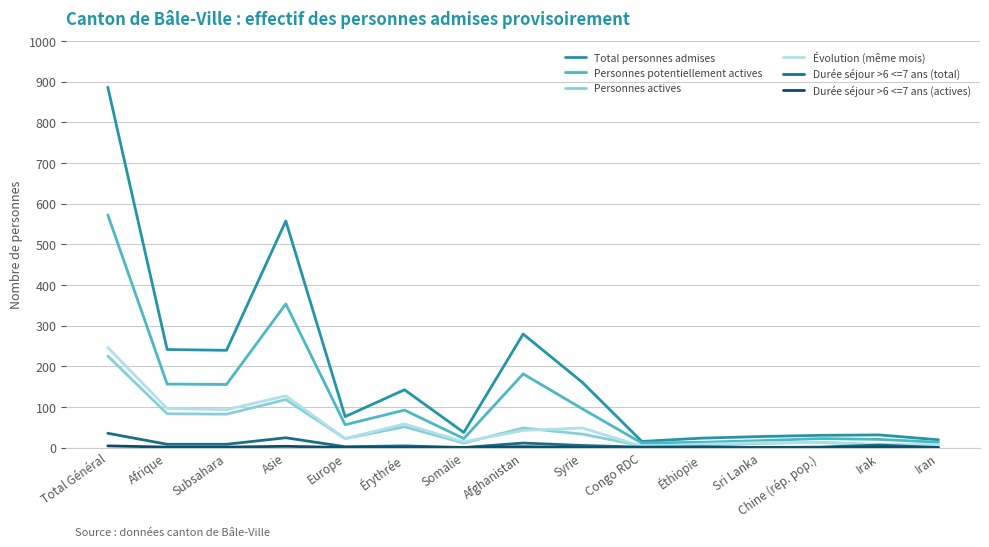

True or false: Durée séjour >6 <=7 ans (total) has a value of 2 at Europe.

True